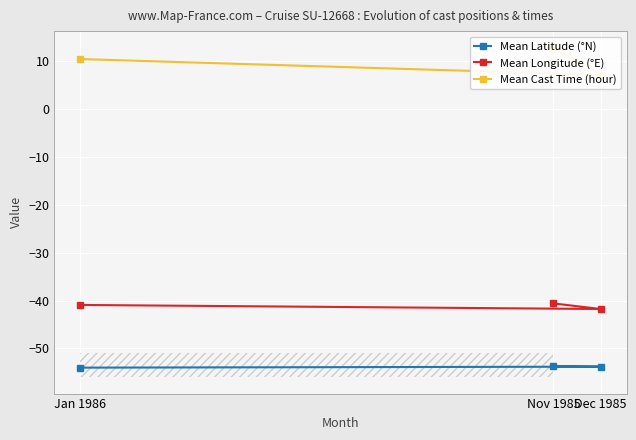

What are all the series names shown in the legend?

Mean Latitude (°N), Mean Longitude (°E), Mean Cast Time (hour)